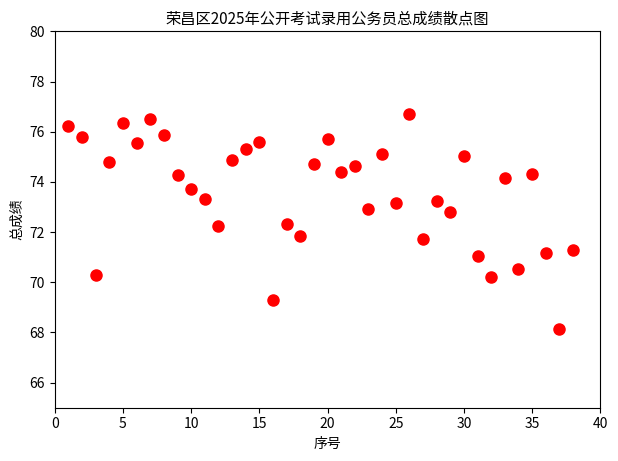

What is the range of Y values (max minus min)?

8.6